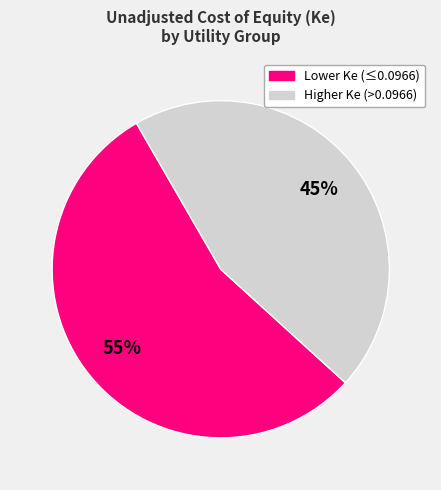

Count the number of slices in the pie.

2